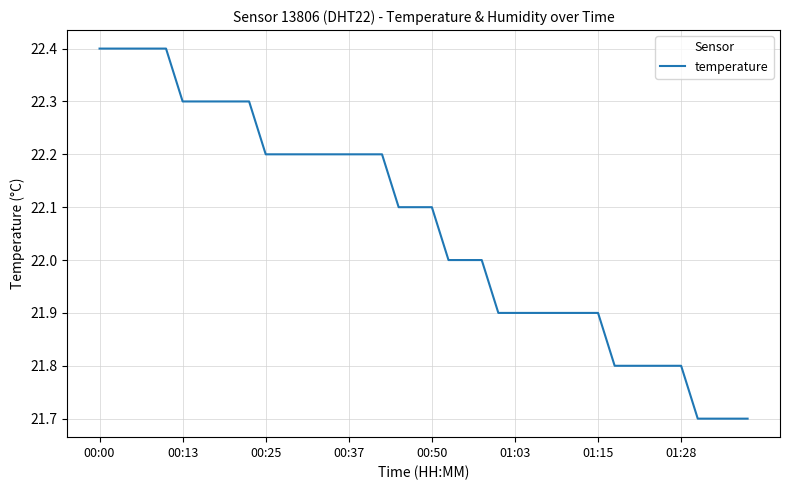

What is the difference between the second highest and second lowest values?

0.7